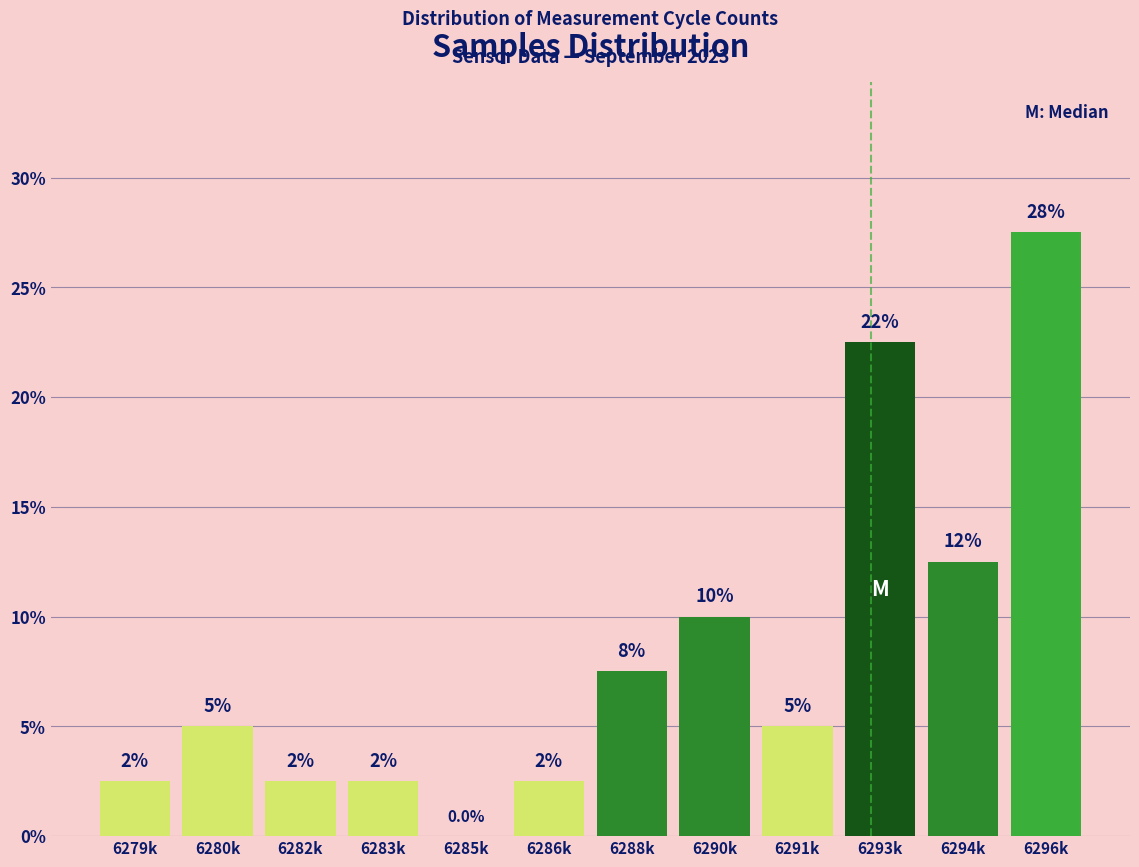

Are the bars horizontal?

No